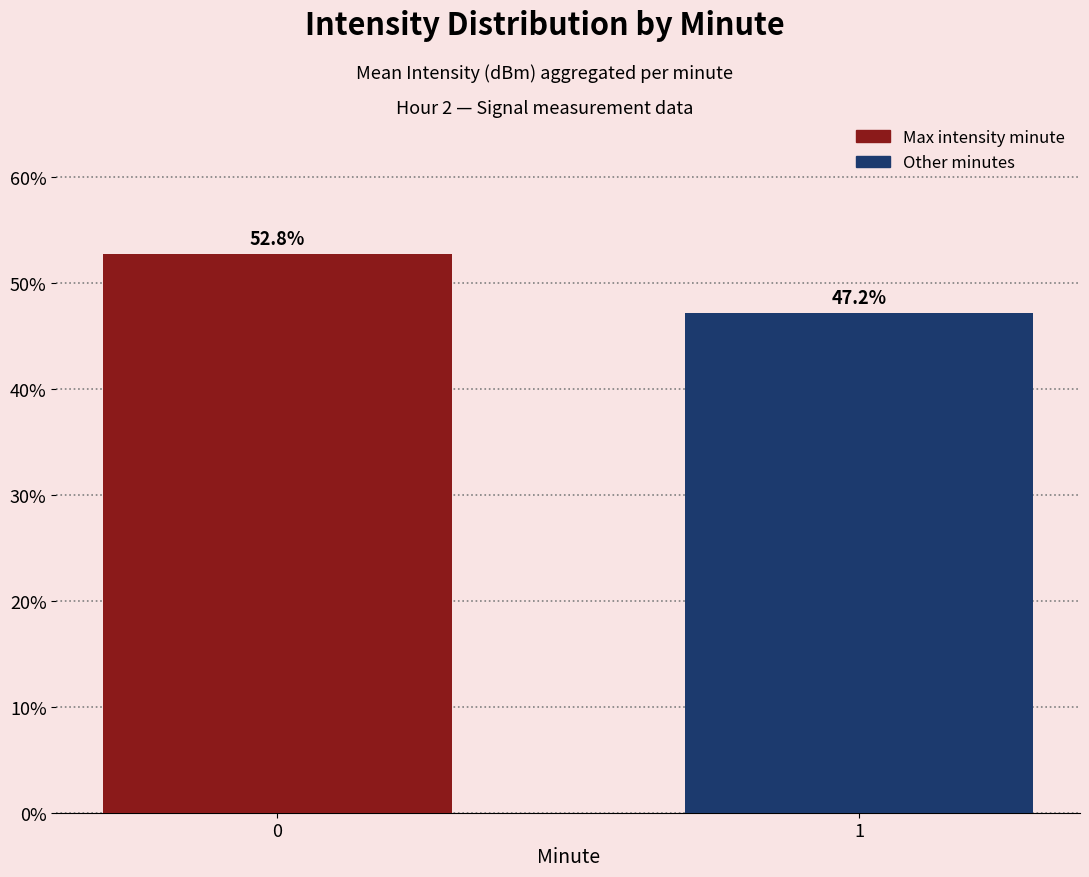

The chart shows a value of 52.8 at 0. True or false?

True